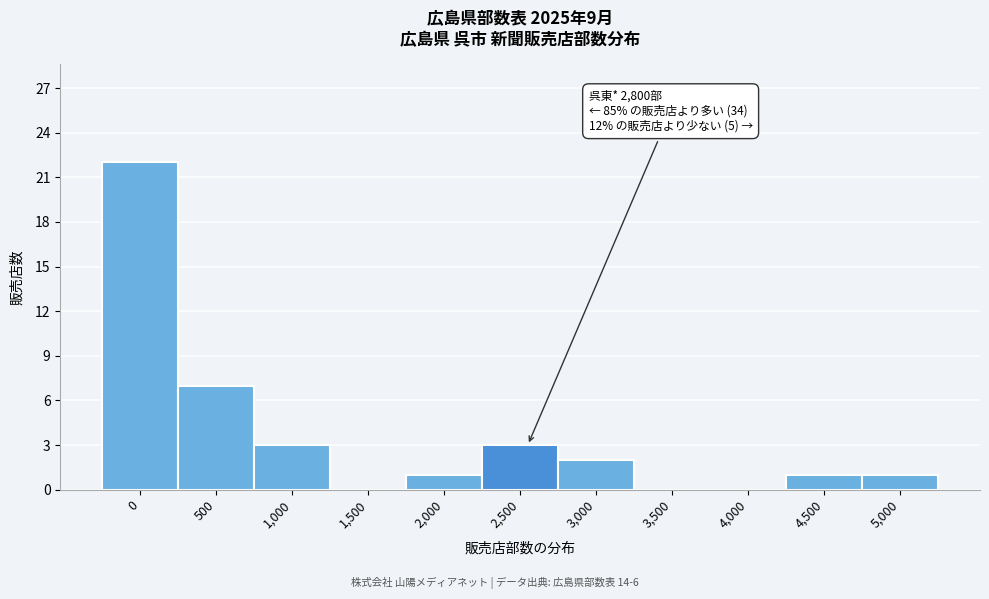

Reading right to left, list all the values displayed in this chart.

5,000=1	4,500=1	4,000=0	3,500=0	3,000=2	2,500=3	2,000=1	1,500=0	1,000=3	500=7	0=22